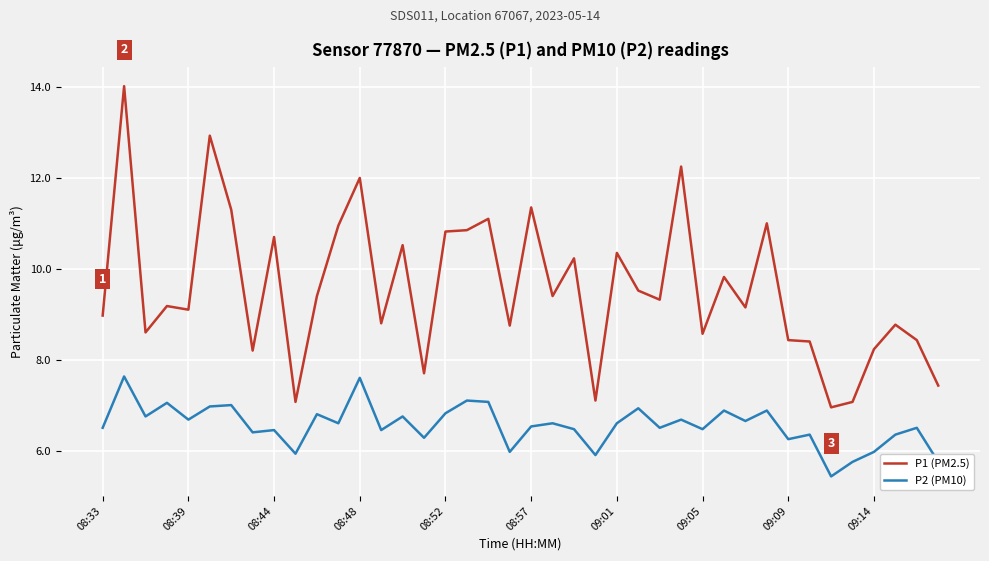

True or false: P1 (PM2.5) and P2 (PM10) cross at least once.

False